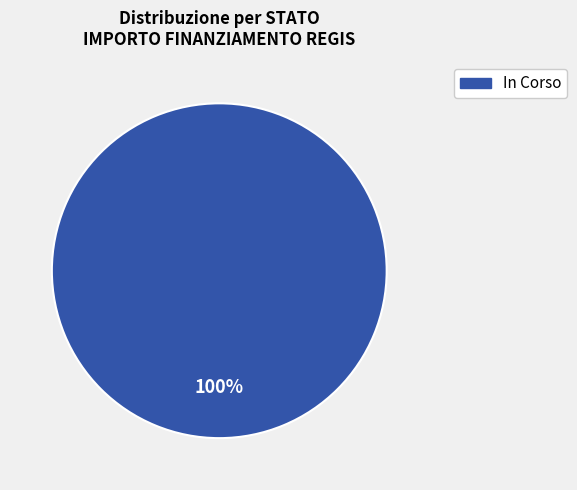

Count the number of slices in the pie.

1